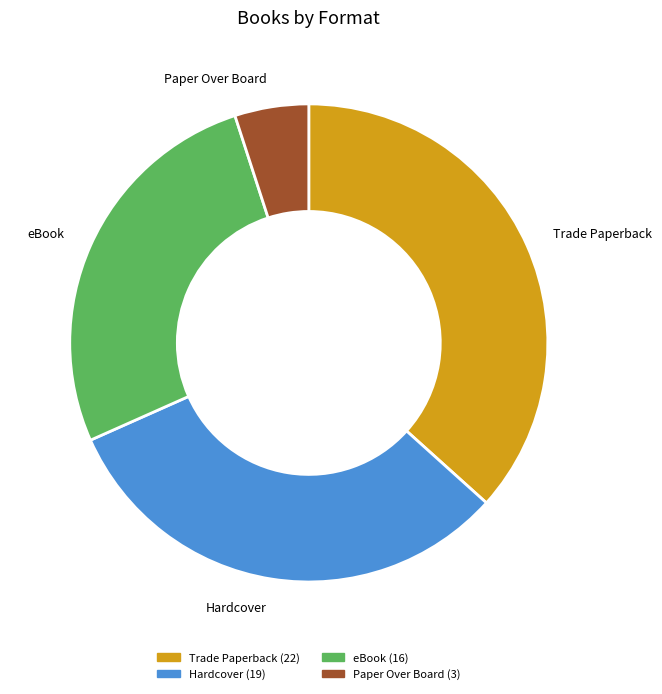

How many segments does this pie chart have?

4